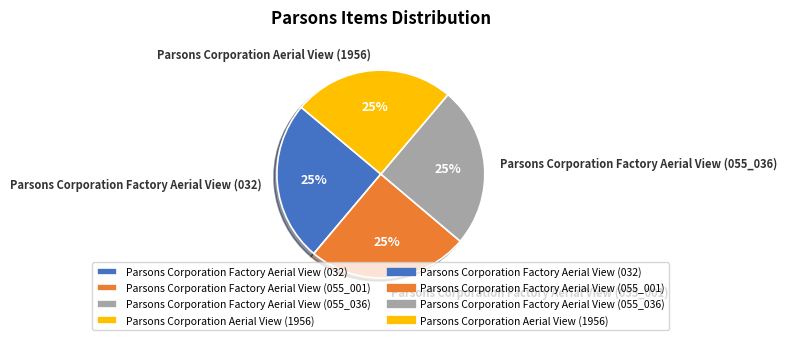

To the nearest percent, what percentage of the pie is Parsons Corporation Factory Aerial View (055_001)?

25%